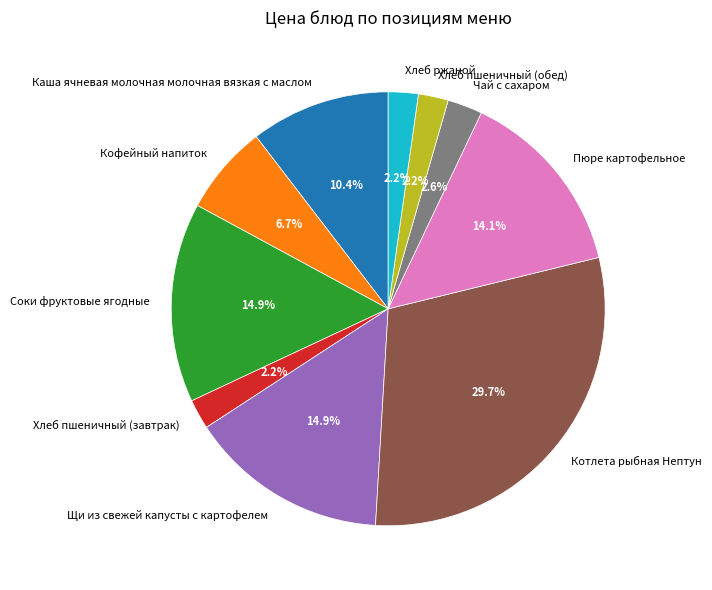

What percentage is the Хлеб пшеничный (обед) slice, to the nearest percent?

2%